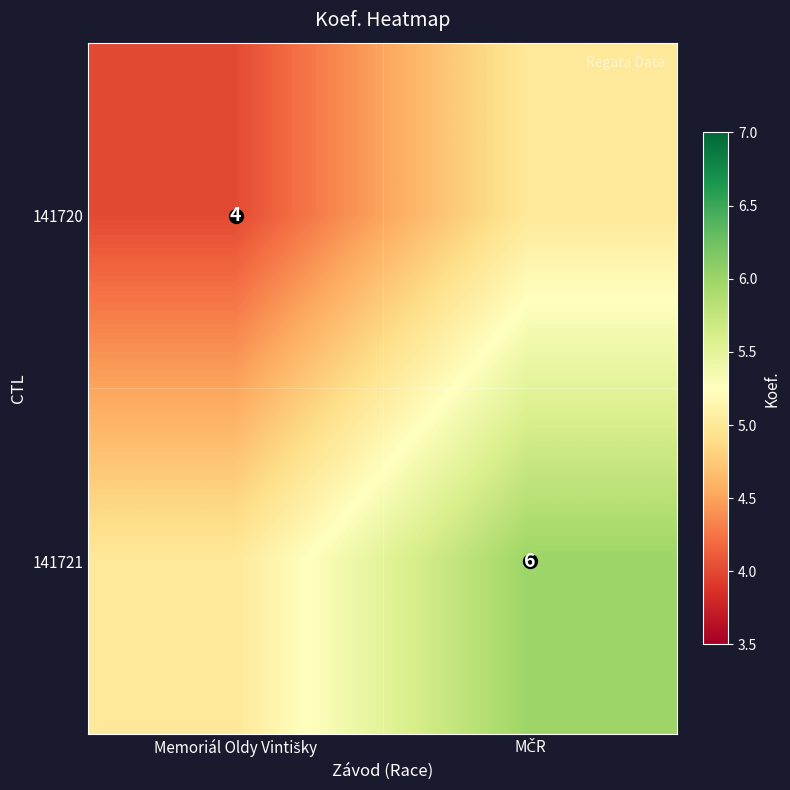

At which label is 141721 closest to 5?

Memoriál Oldy Vintišky